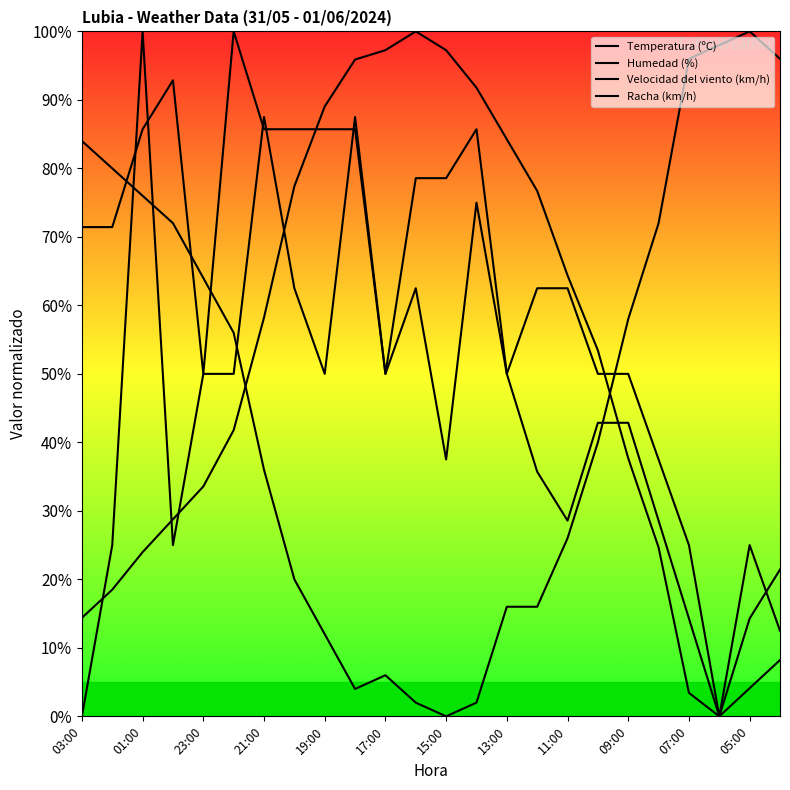

What is the label of the 1st point from the left?

03:00